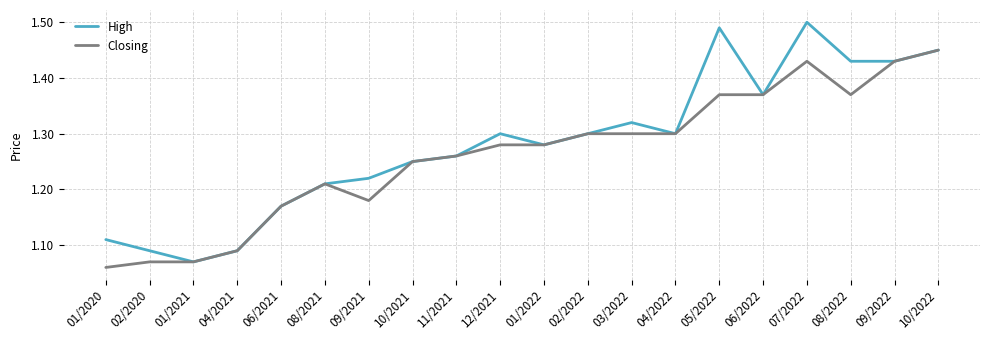

What position from the left is 01/2020?

1